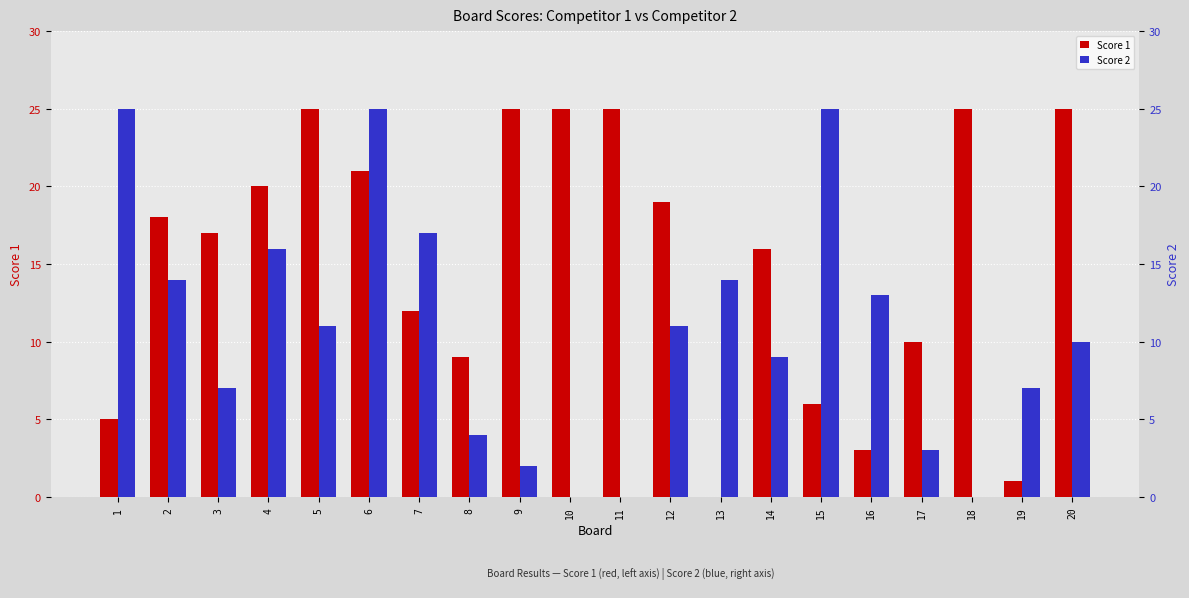

What is the sum of the Score 1 values at 10 and 3?

42